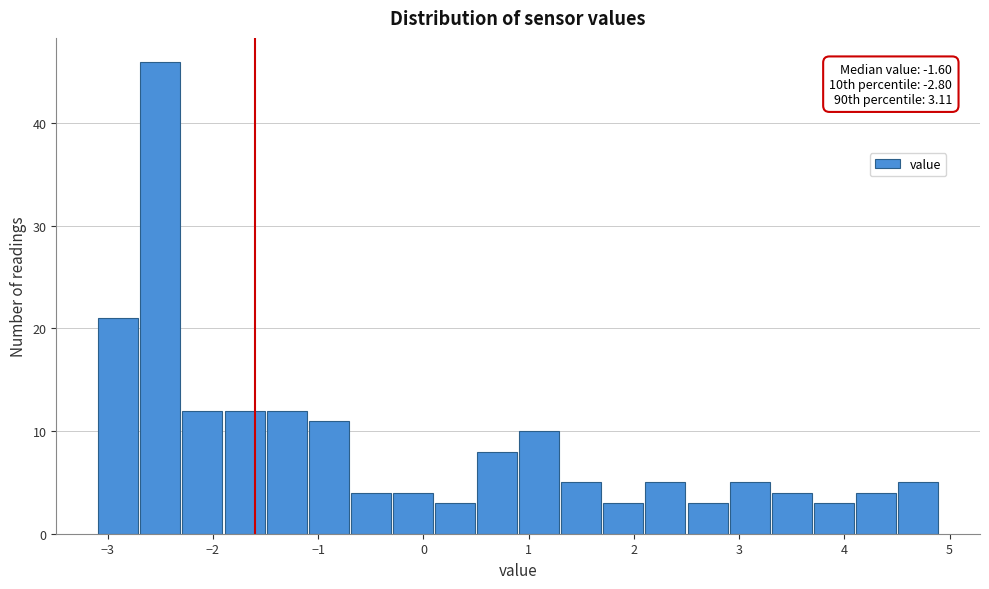

Over which range of the x-axis is the bar tallest?

-2.7 to -2.3